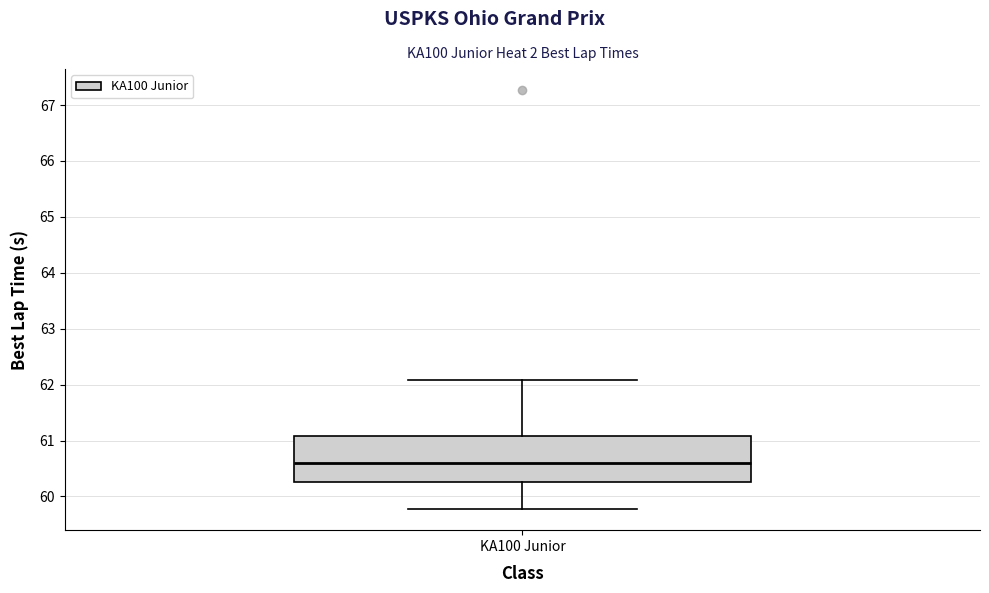

Where does the median line of the box for KA100 Junior sit on the y-axis? The values are not printed on the chart, so give them approximately, as read against the axis.

60.6